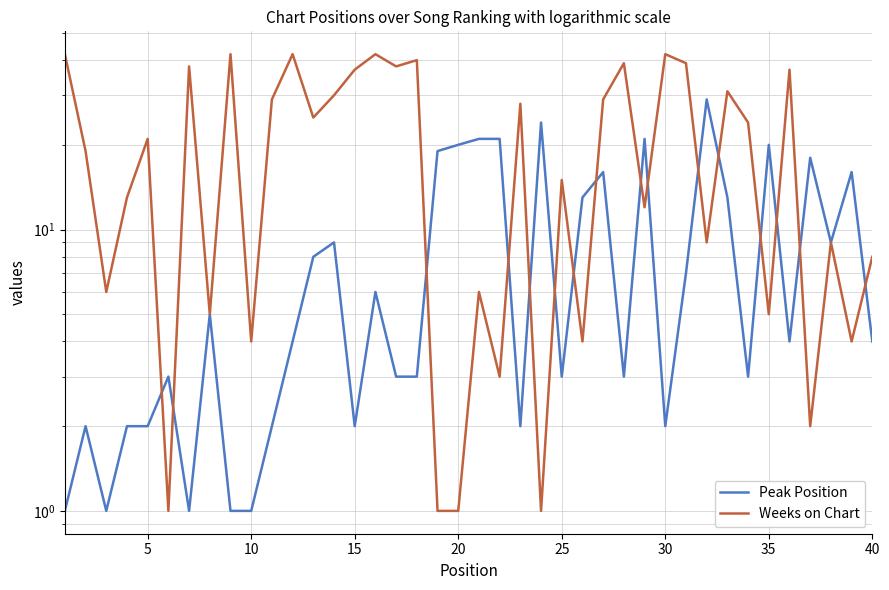

Does the chart display data point markers on the line(s)?

No